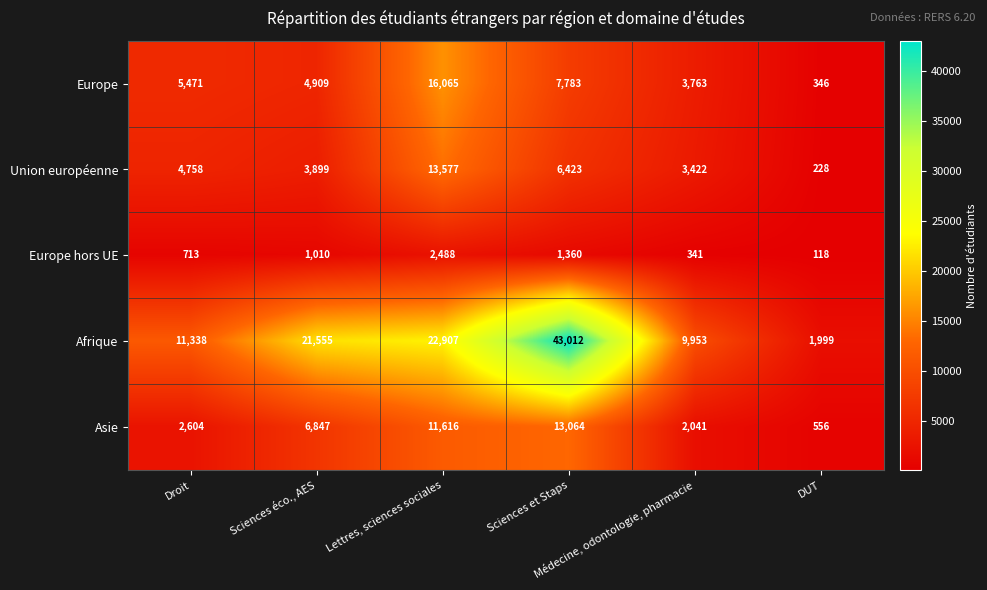

Which label corresponds to the largest value in the chart?

Sciences et Staps